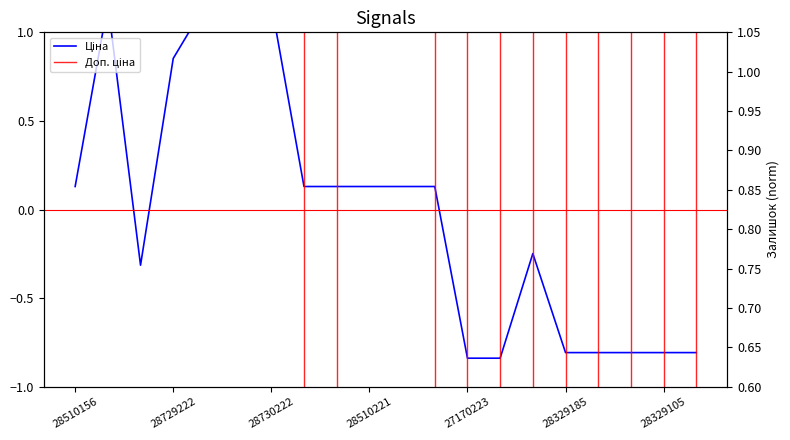

What is the value of the Залишок point at the 18th from the left?

0.6